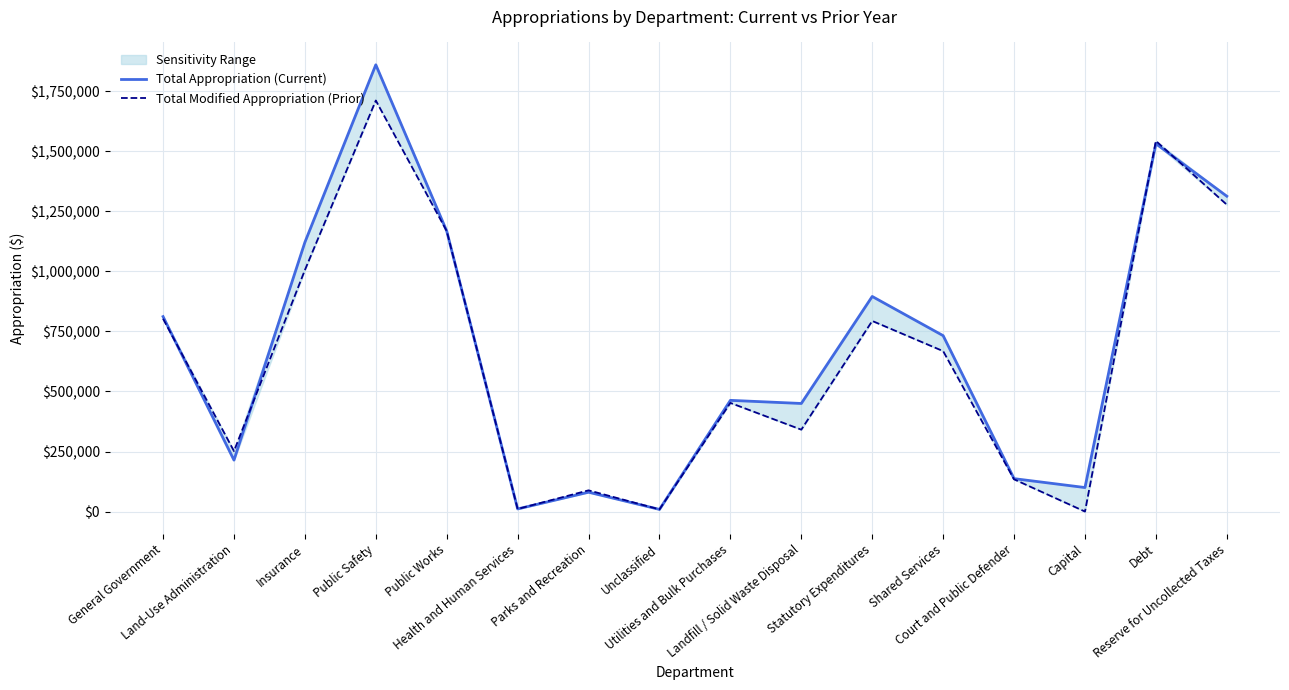

Between Unclassified and Utilities and Bulk Purchases, which series saw the biggest shift?

Total Appropriation (Current)